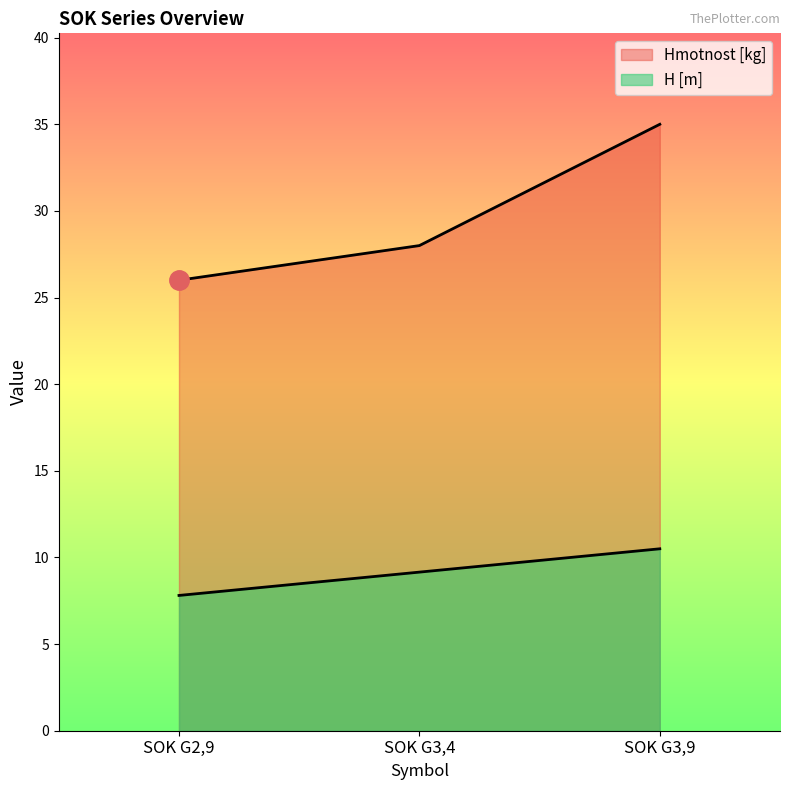

How many values in the Hmotnost [kg] series are below 28?

1